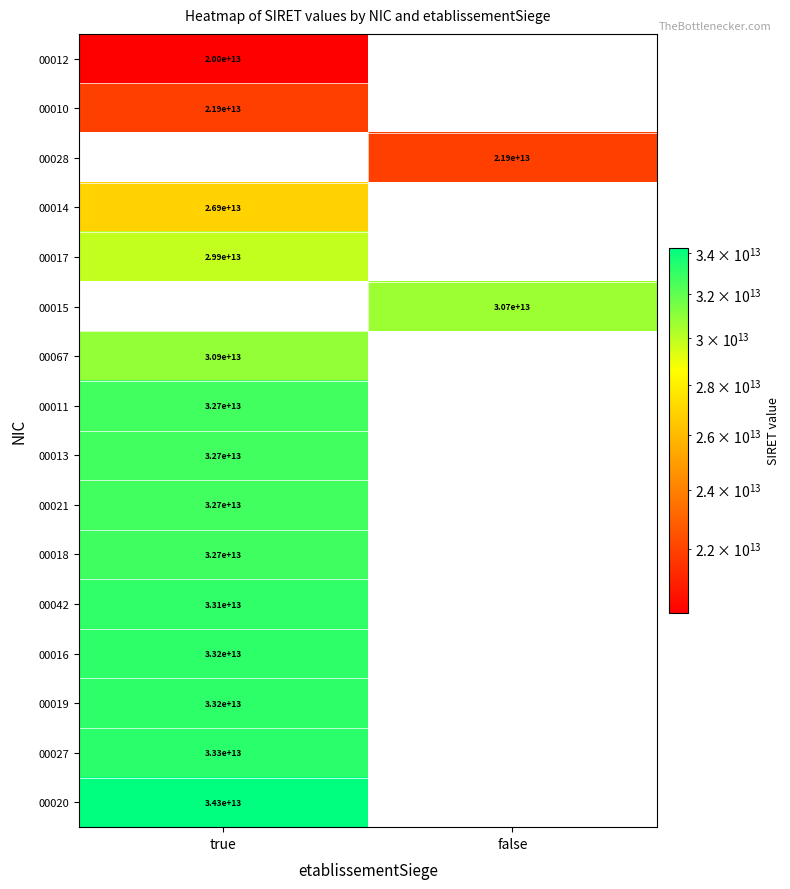

The 00027 series shows 33300000000000 at true. True or false?

True